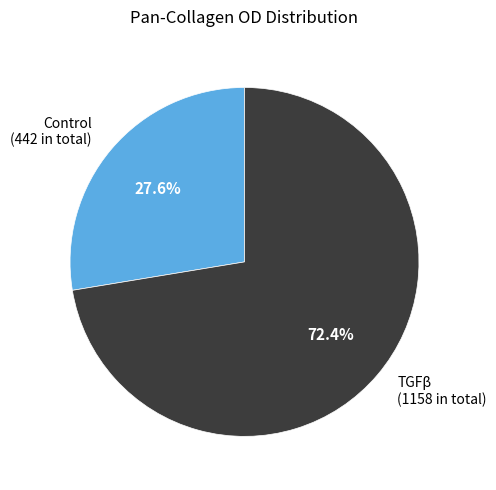

Does TGFβ account for over 50% of the chart?

Yes